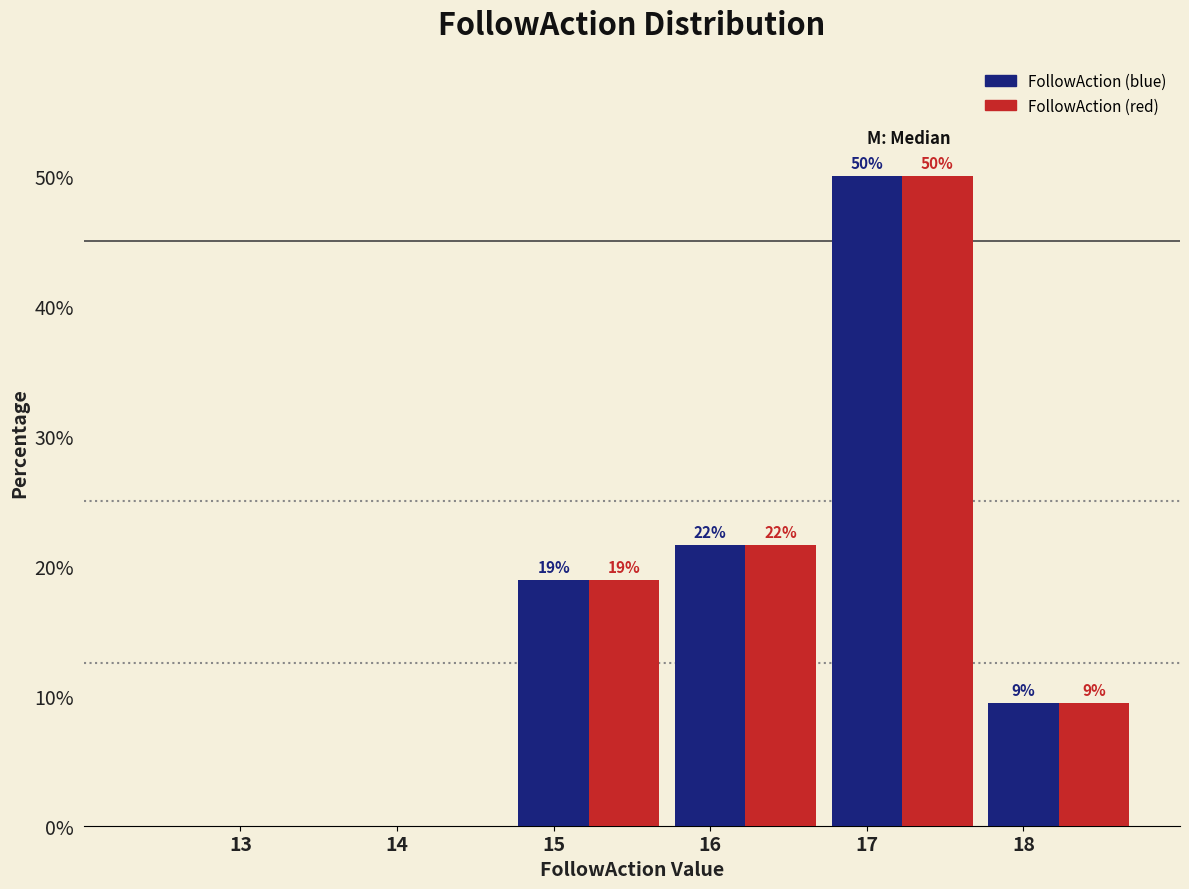

Where does the FollowAction (red) series first go above 18?

15